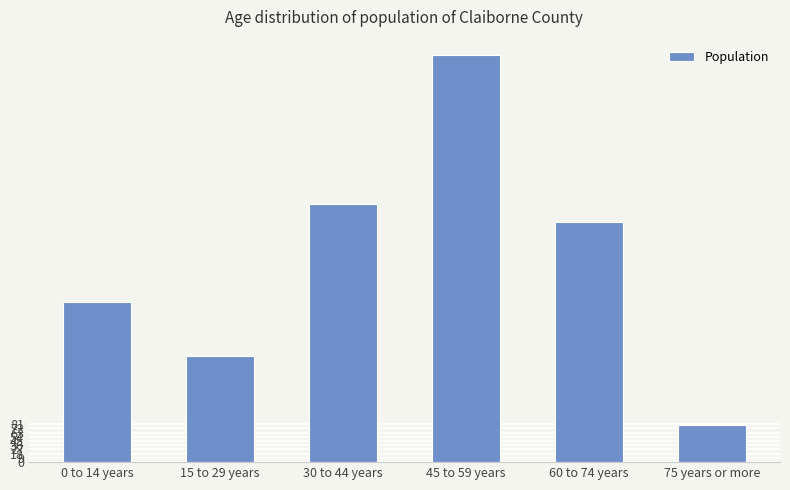

Rank the categories by value from lowest to highest.

75 years or more, 15 to 29 years, 0 to 14 years, 60 to 74 years, 30 to 44 years, 45 to 59 years